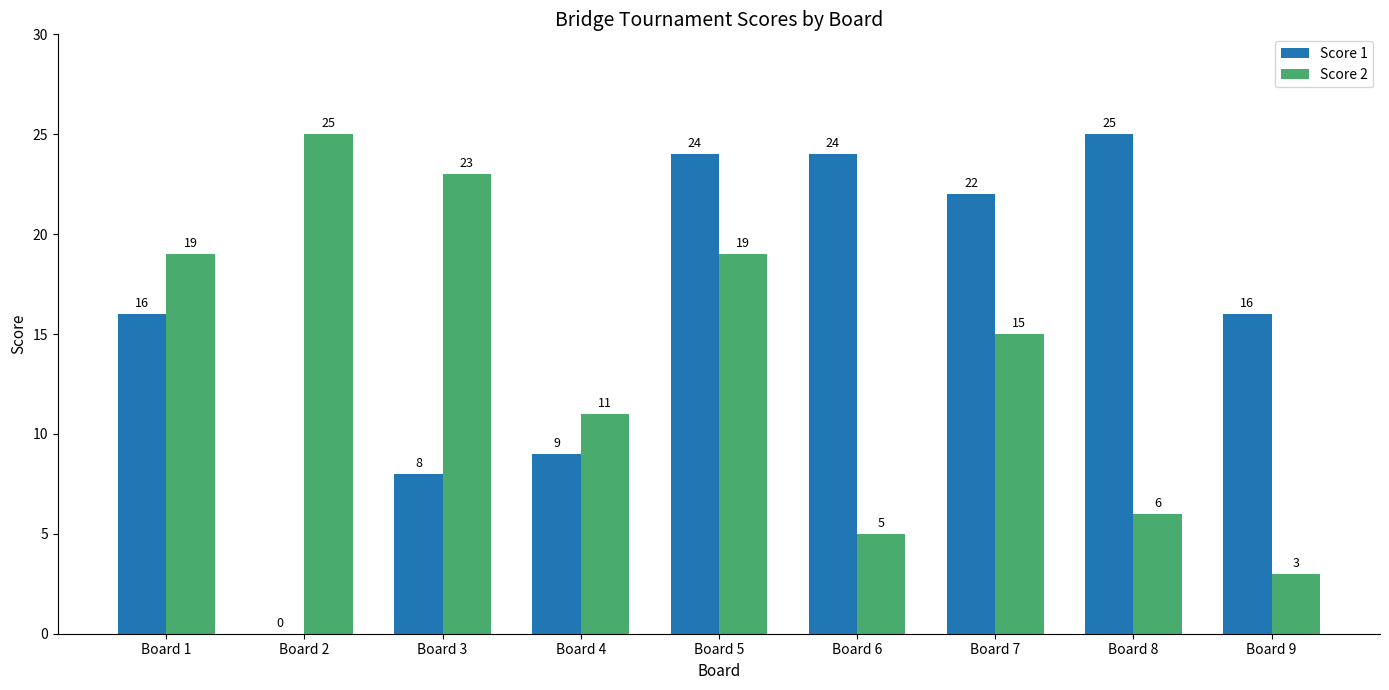

Reading left to right, what are all the values shown in this chart?

Score 1: 16	0	8	9	24	24	22	25	16
Score 2: 19	25	23	11	19	5	15	6	3